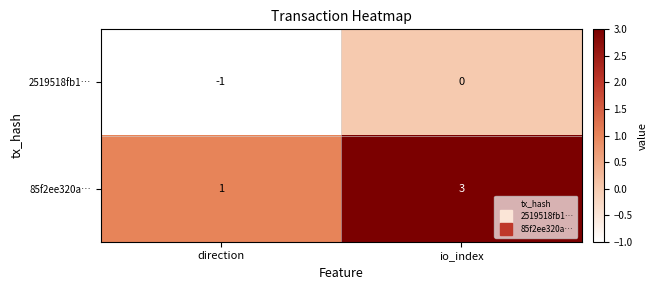

Reading left to right, transcribe all the data shown in this chart.

2519518fb1…: -1	0
85f2ee320a…: 1	3